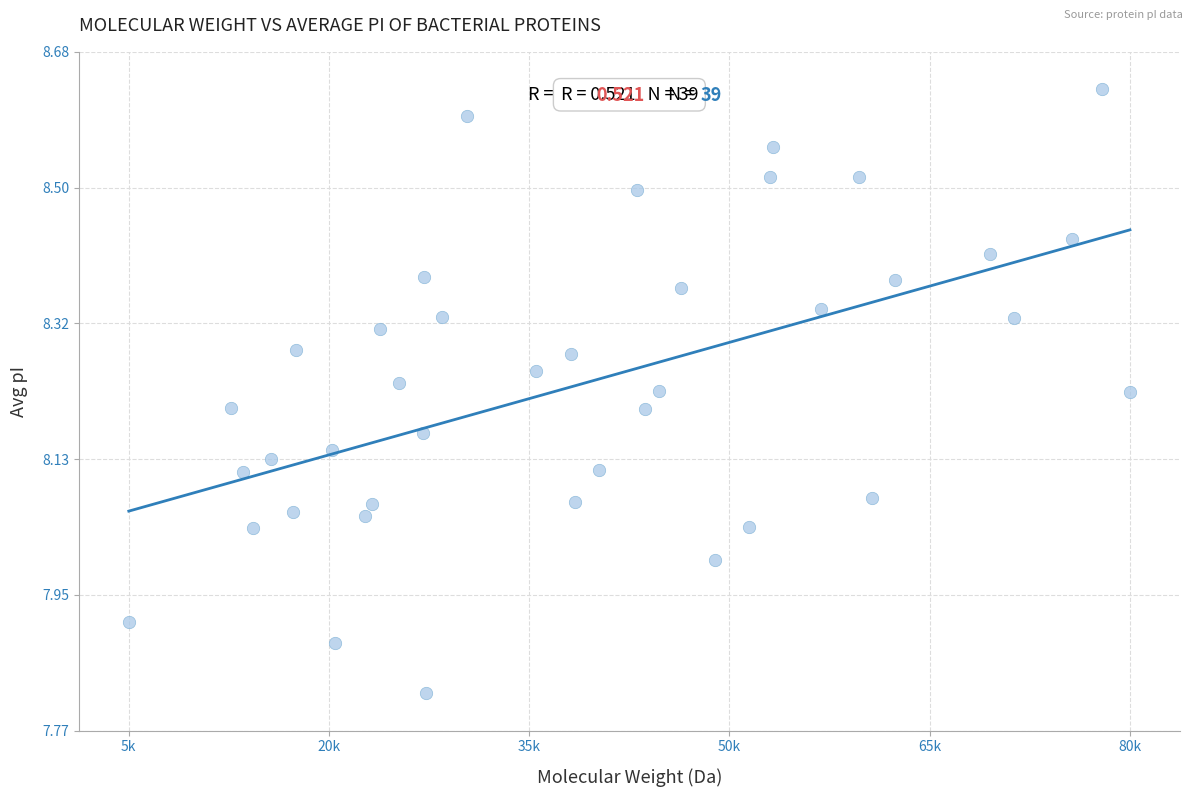

What is the range of X values (max minus min)?

75762.8